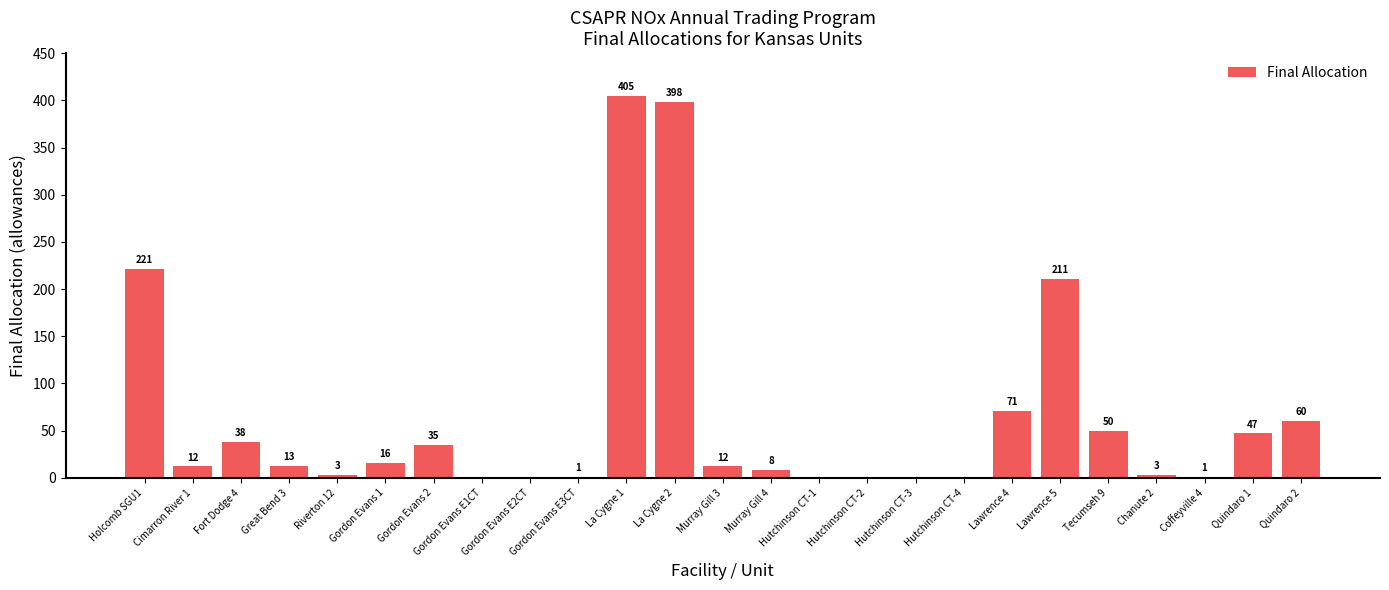

The chart shows a value of 128 at Lawrence 5. True or false?

False